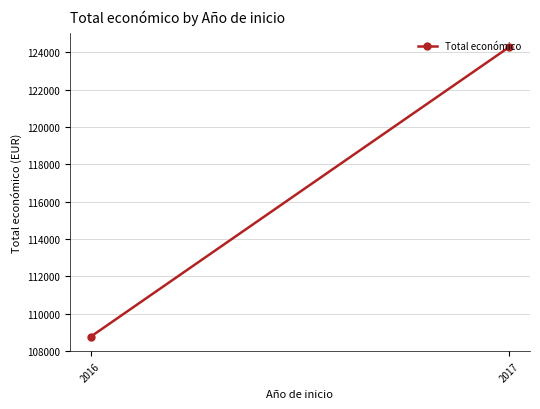

Reading left to right, extract all data points from this chart.

108763.4	124275.7